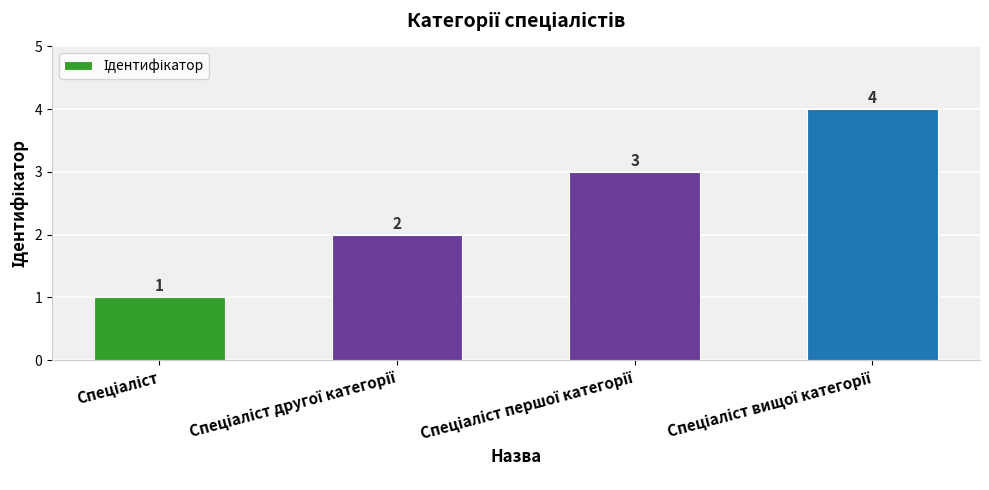

What is the value of the 1st bar from the left?

1